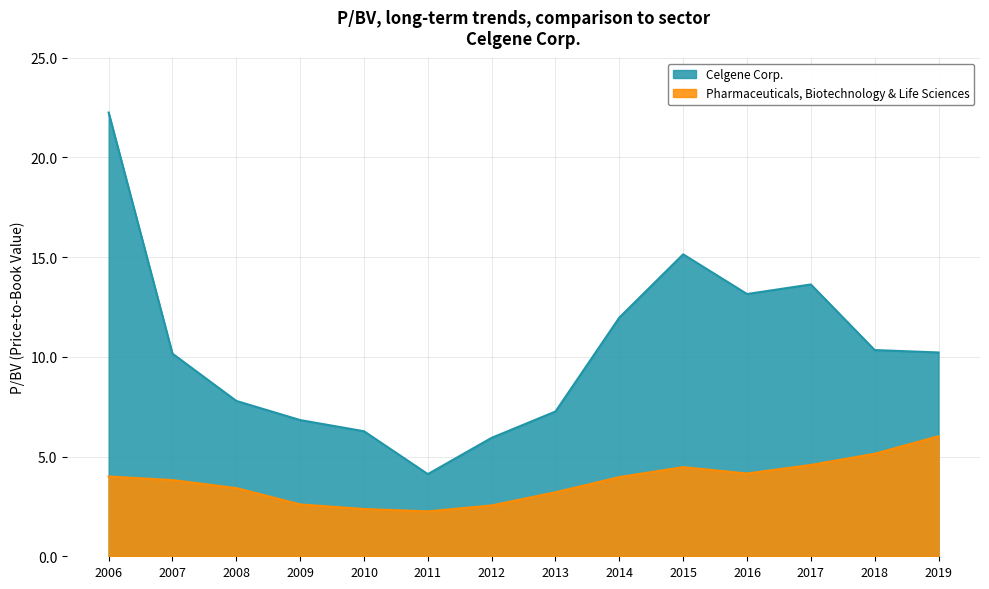

Which category has the highest value across all series?

2006